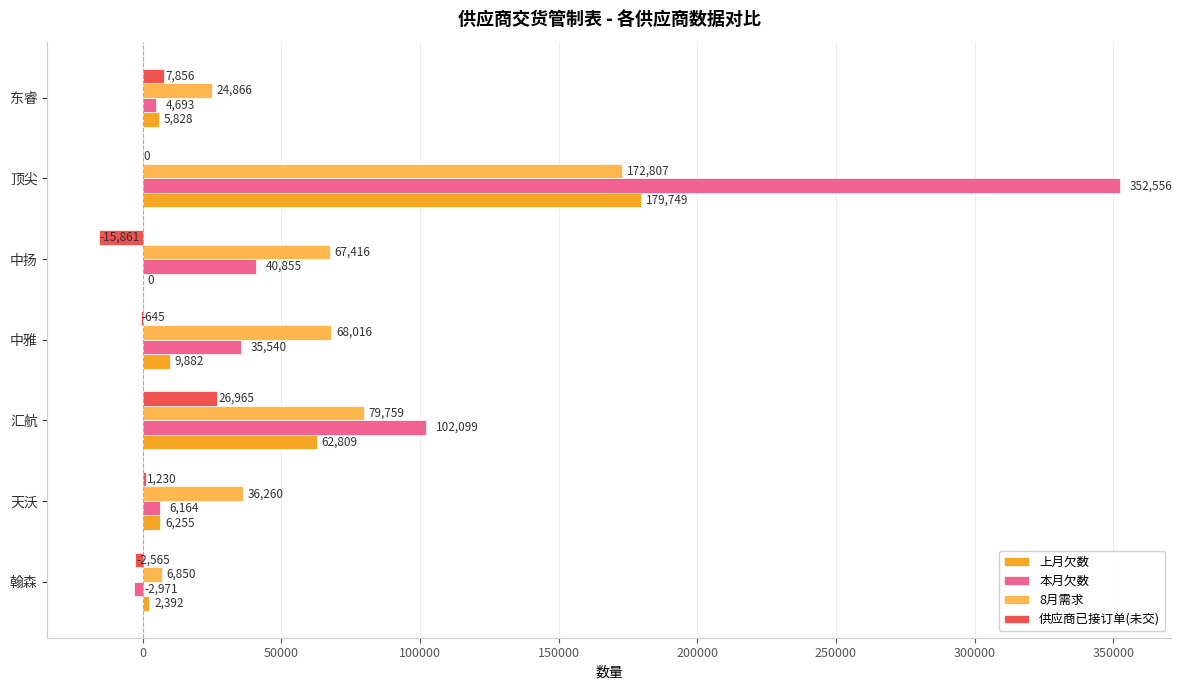

Between 中雅 and 中扬, which series saw the biggest shift?

供应商已接订单(未交)